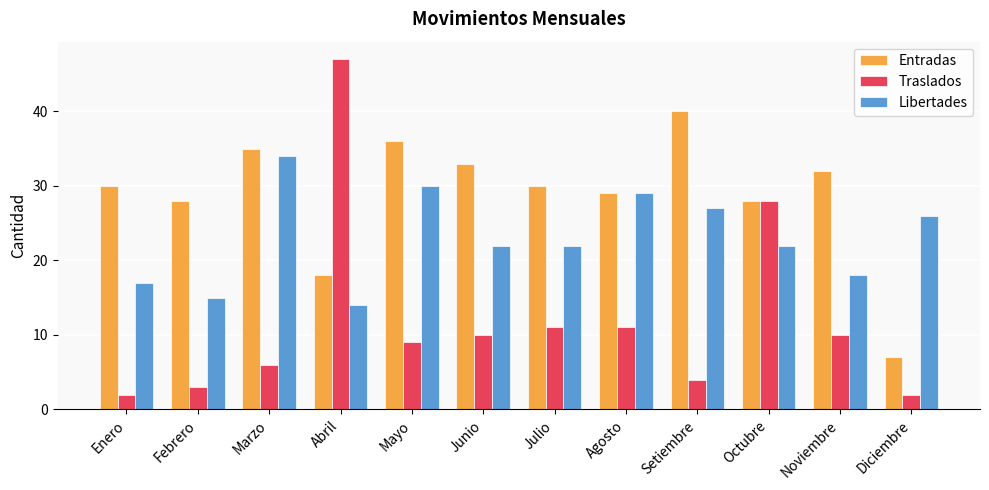

What is the difference between the Entradas values at Mayo and Octubre?

8